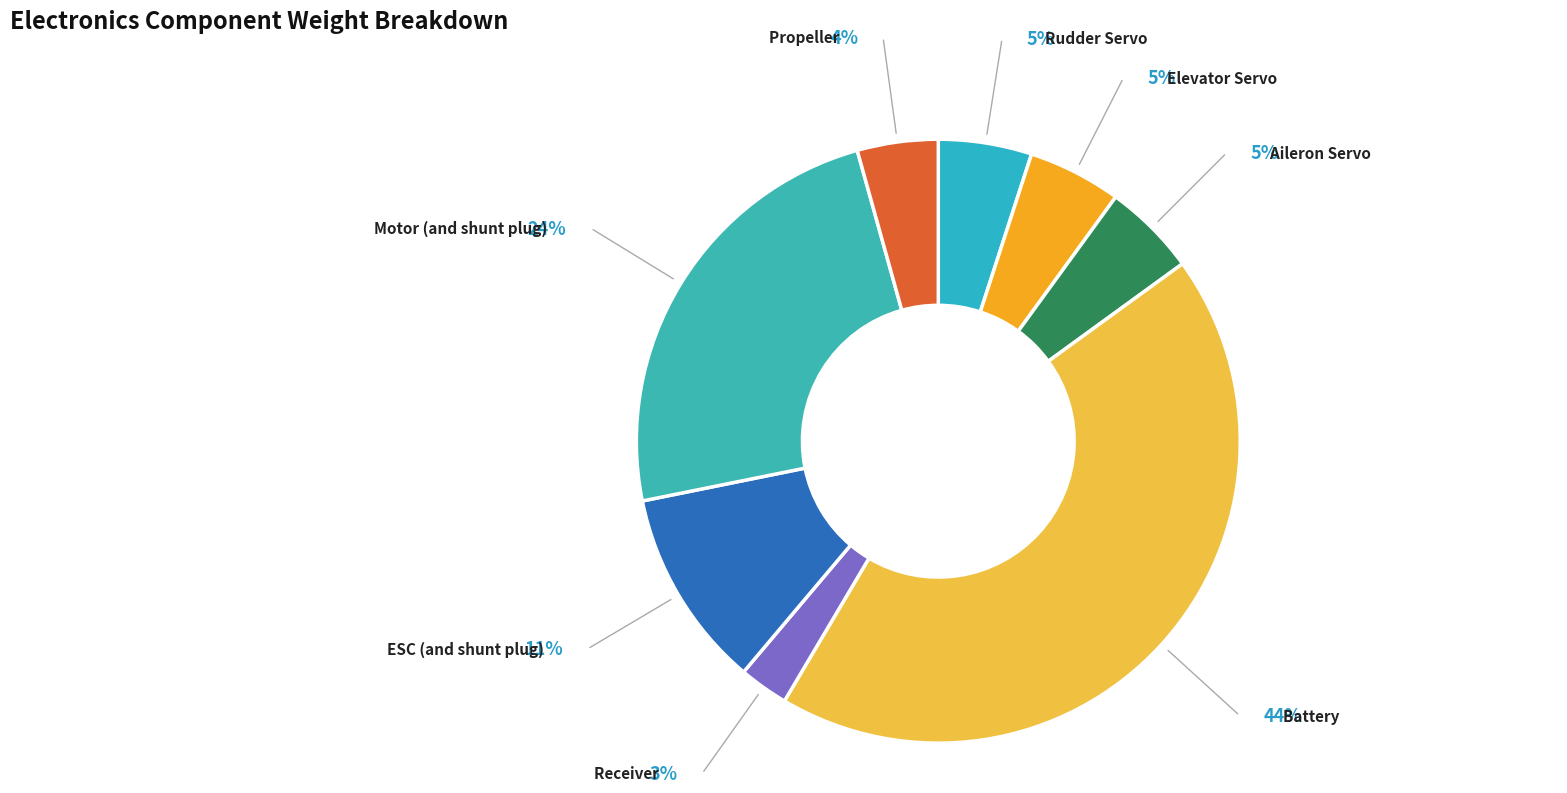

Count the number of slices in the pie.

8